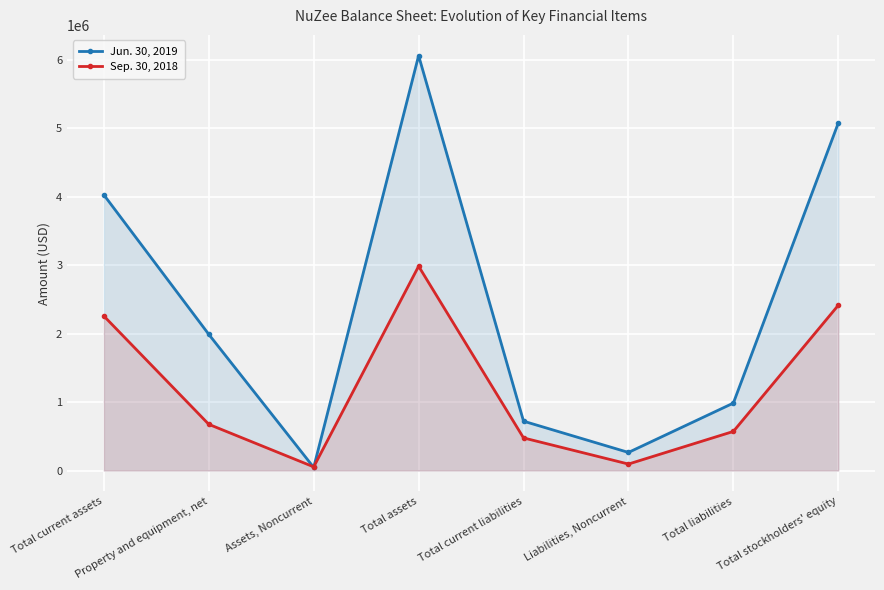

Rank the series by their maximum value, from lowest to highest.

Sep. 30, 2018, Jun. 30, 2019